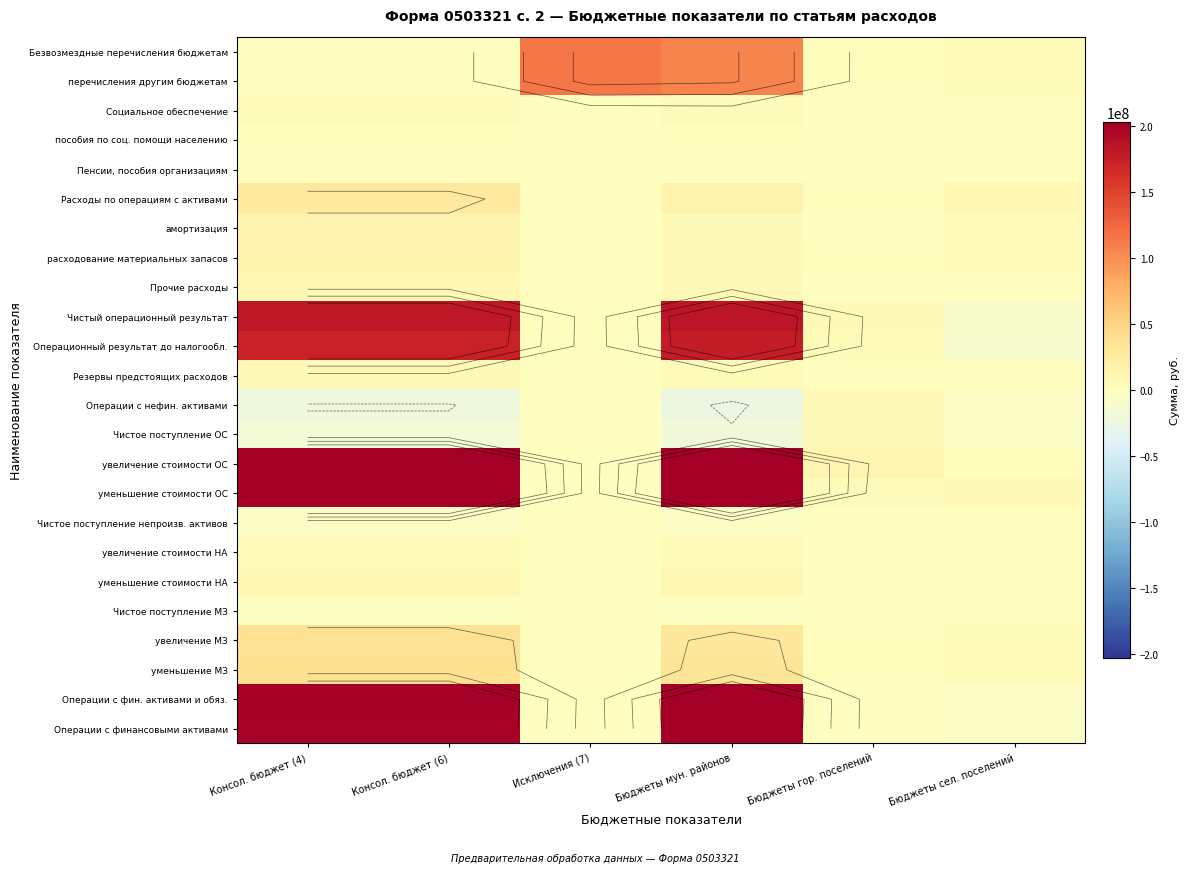

At how many categories does at least one series exceed 289724829?

3